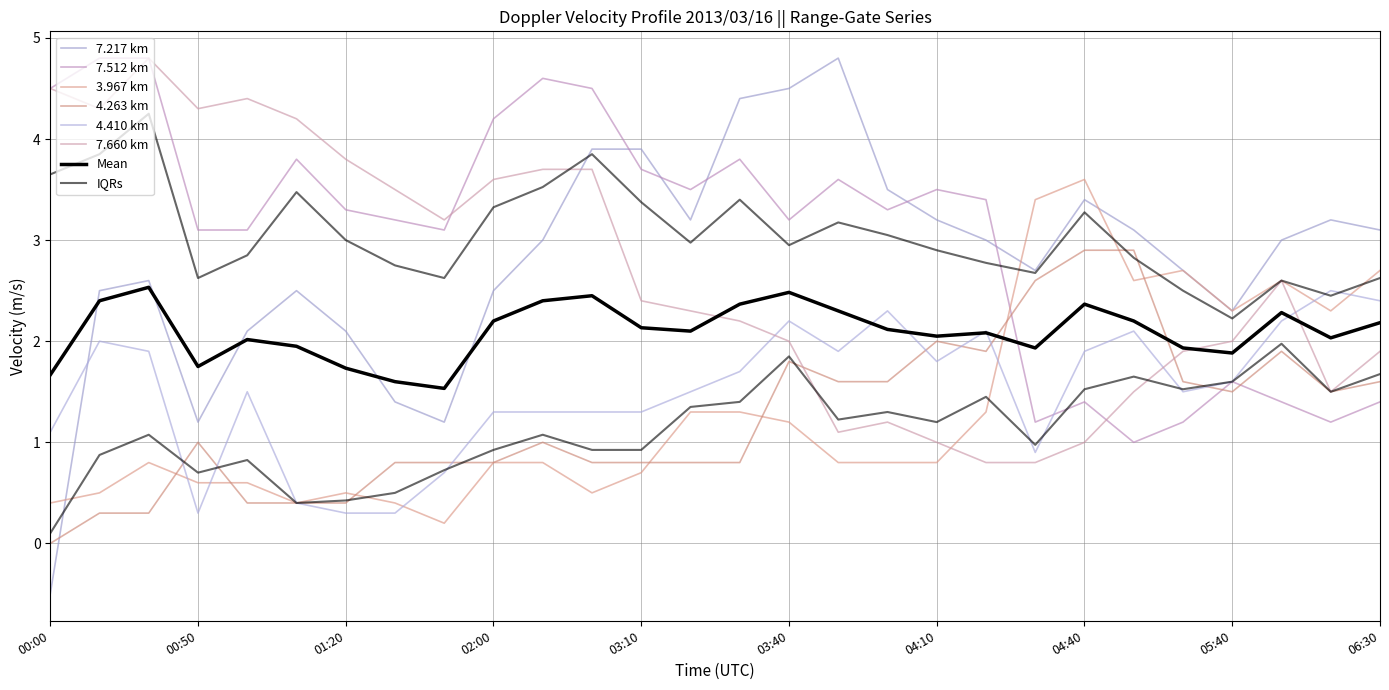

What is the difference between the maximum and minimum values in the 7.512 series?

3.8